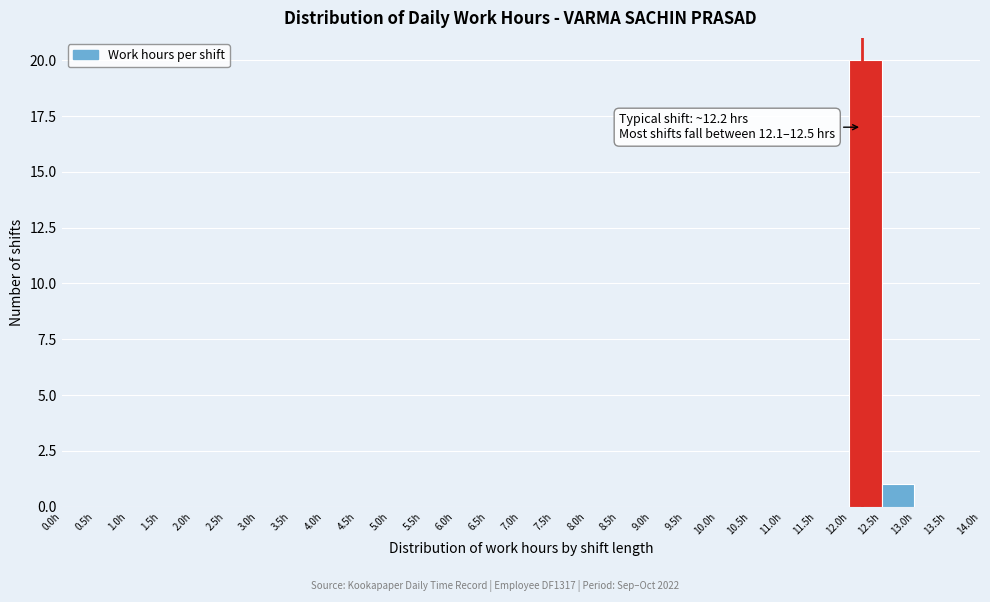

Which range on the x-axis has the tallest bar?

12.0 to 12.5